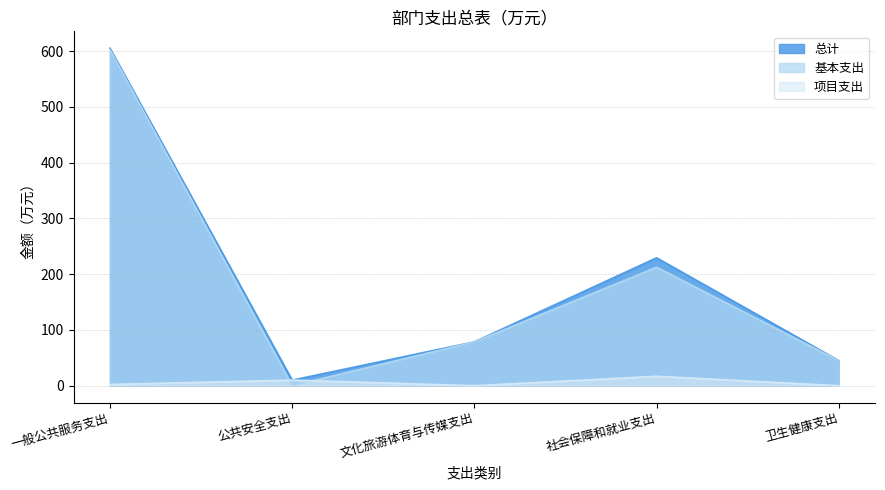

Rank the categories by 基本支出 value from highest to lowest.

一般公共服务支出, 社会保障和就业支出, 文化旅游体育与传媒支出, 卫生健康支出, 公共安全支出